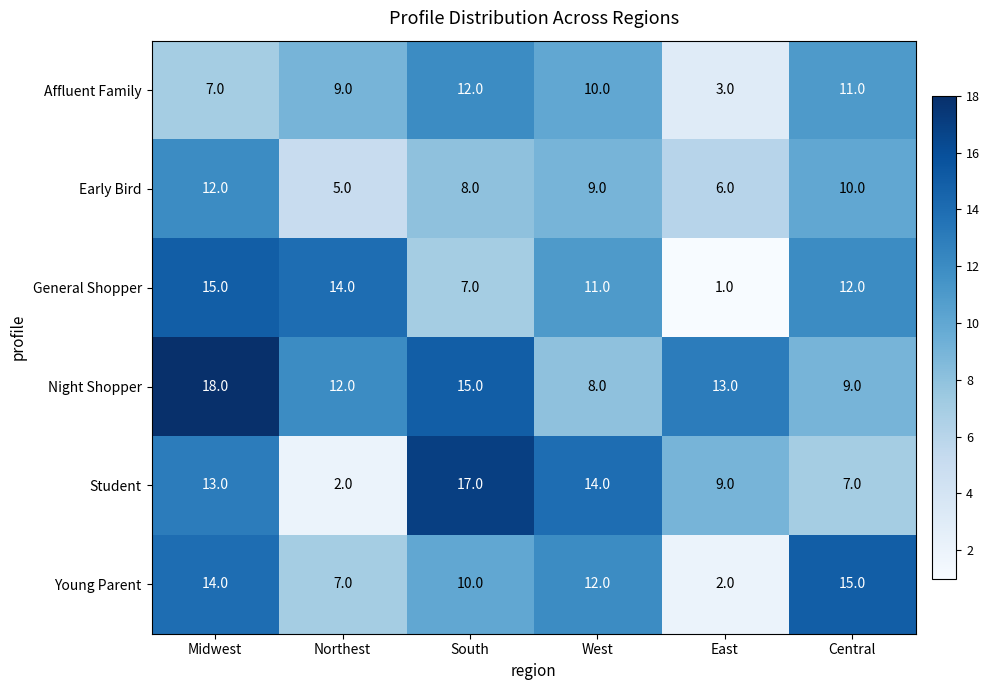

What is the total value across all series at Northest?

49